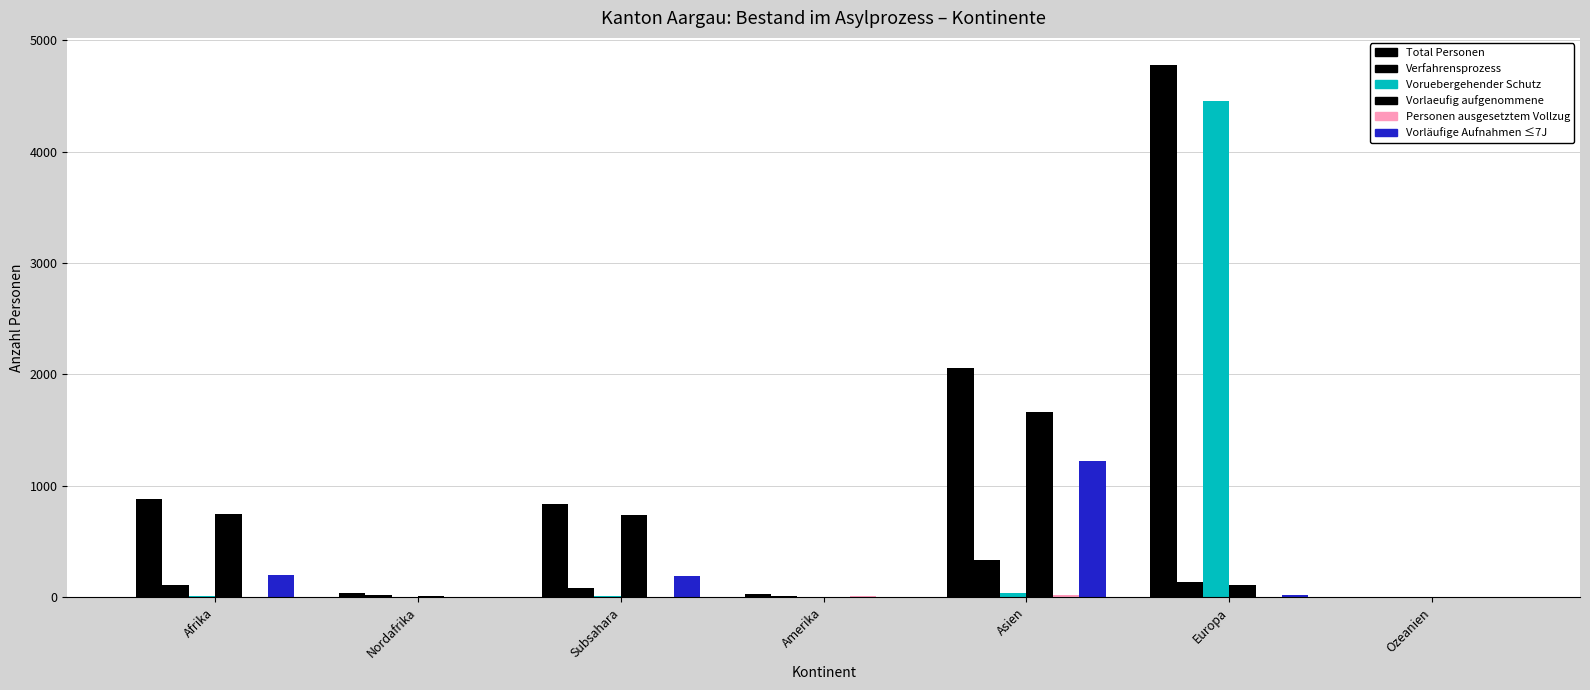

Does the chart contain stacked bars?

No